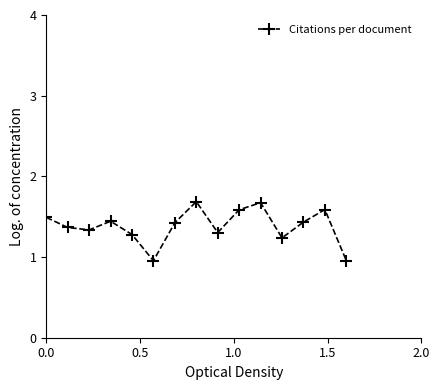

How many points are lower than both their immediate neighbors (excluding endpoints)?

4